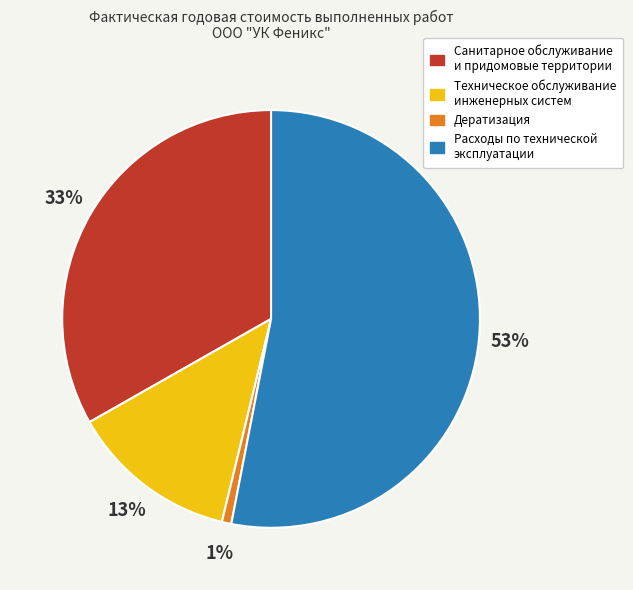

What percentage is the Дератизация slice, to the nearest percent?

1%